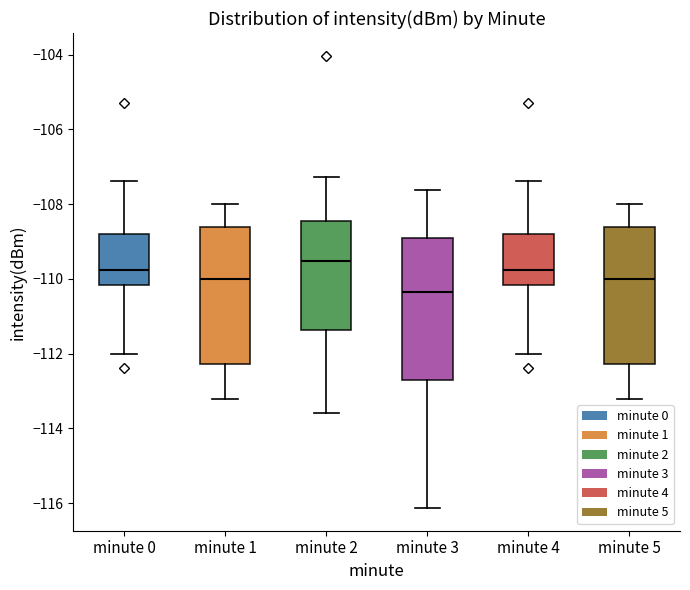

Reading left to right, transcribe this box plot: for each box, give where its median line is, the range the box spans, and where its two whiskers end, as read against the y-axis. The values are not printed on the chart, so give them approximately, as read against the axis.

minute 0: median -109.8, box -110.2 to -108.8, whiskers -112.0 to -107.4
minute 1: median -110.0, box -112.2 to -108.6, whiskers -113.2 to -108.0
minute 2: median -109.6, box -111.4 to -108.4, whiskers -113.6 to -107.2
minute 3: median -110.4, box -112.8 to -109.0, whiskers -116.2 to -107.6
minute 4: median -109.8, box -110.2 to -108.8, whiskers -112.0 to -107.4
minute 5: median -110.0, box -112.2 to -108.6, whiskers -113.2 to -108.0